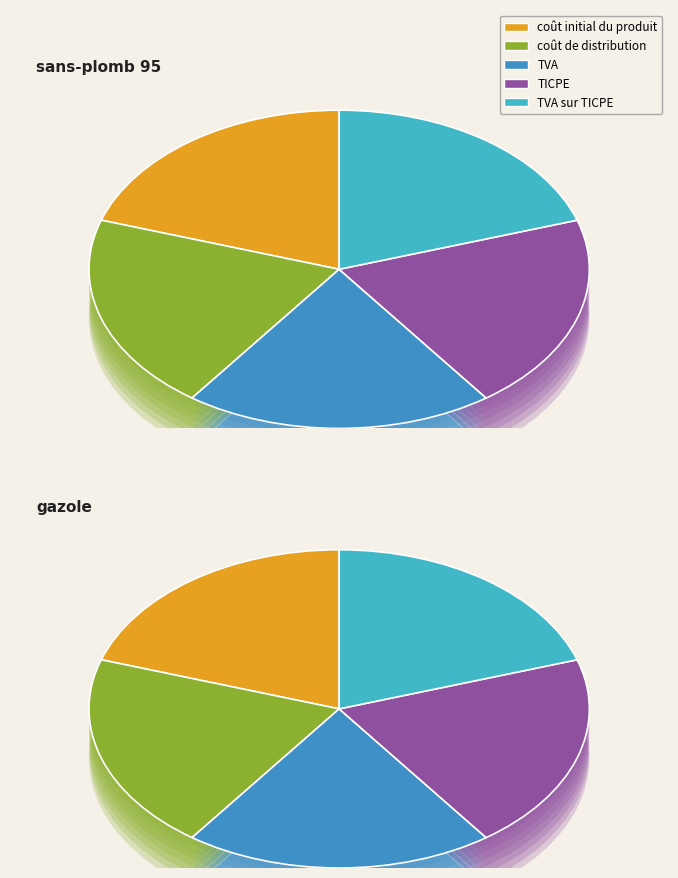

Between 29 and 29, which is larger?

29